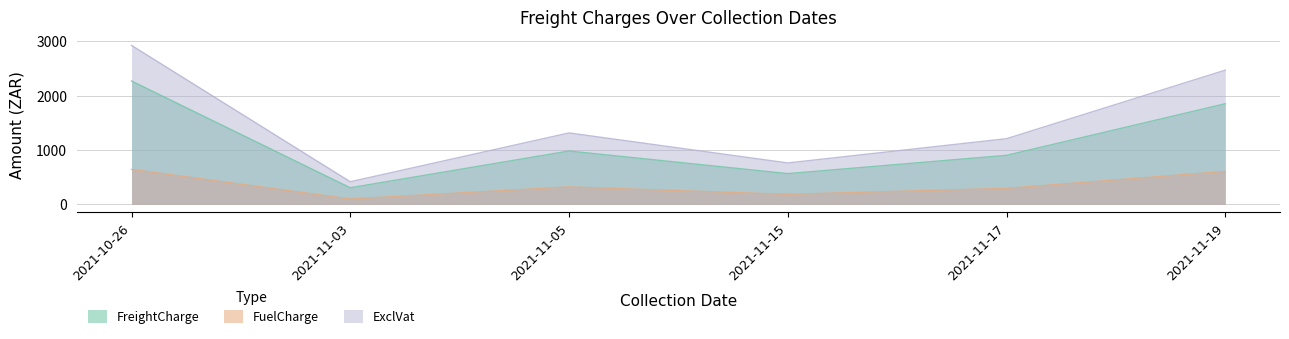

What is the difference between the maximum and minimum values in the ExclVat series?

2507.7